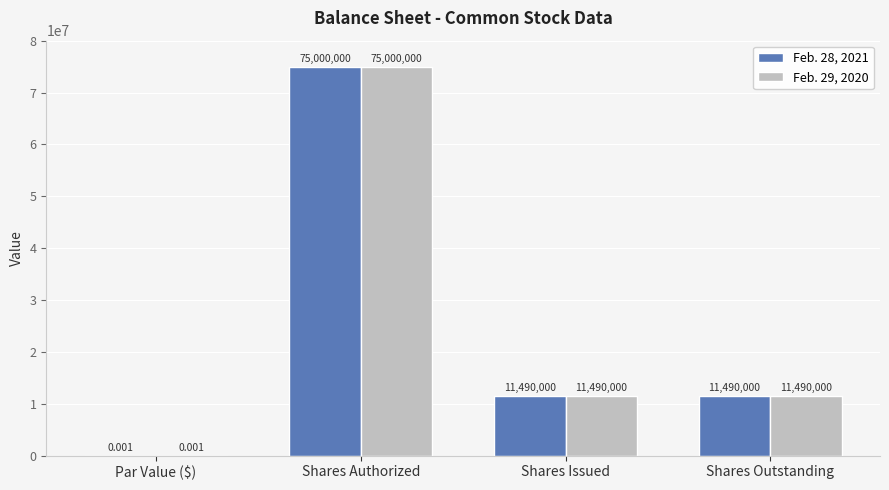

At which category is the sum across all series the highest?

Shares Authorized